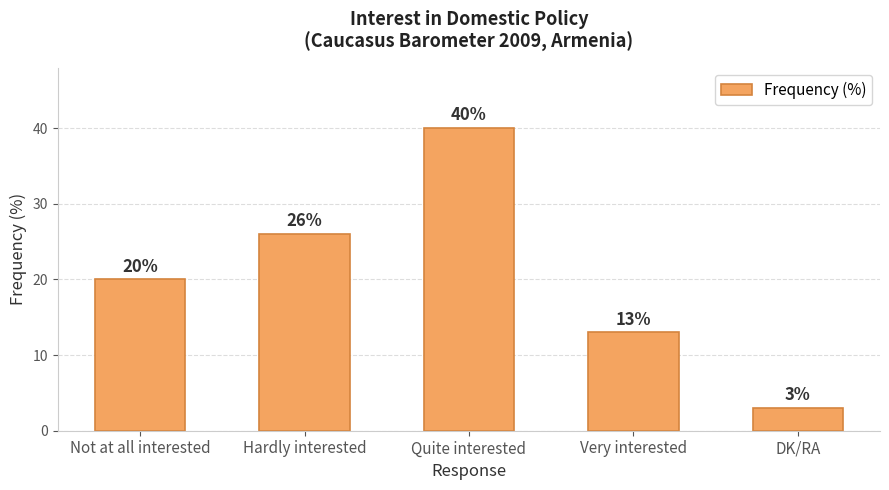

How many values are below 20?

2